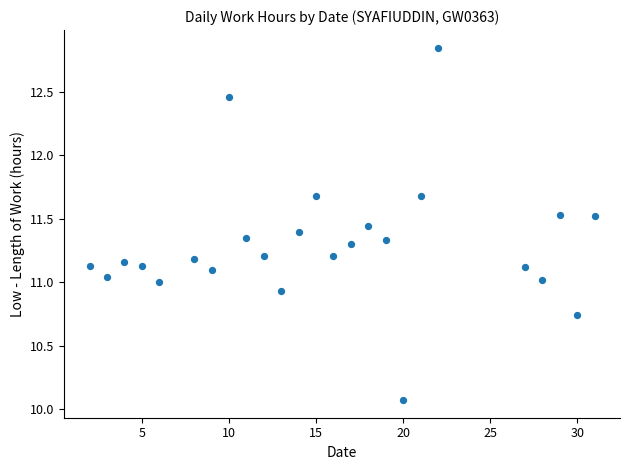

What is the range of X values (max minus min)?

29.0